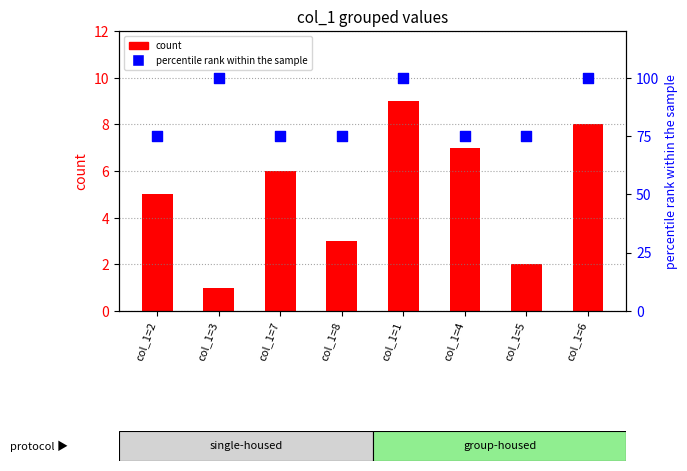

Which series has the widest spread of Y values?

percentile rank within the sample